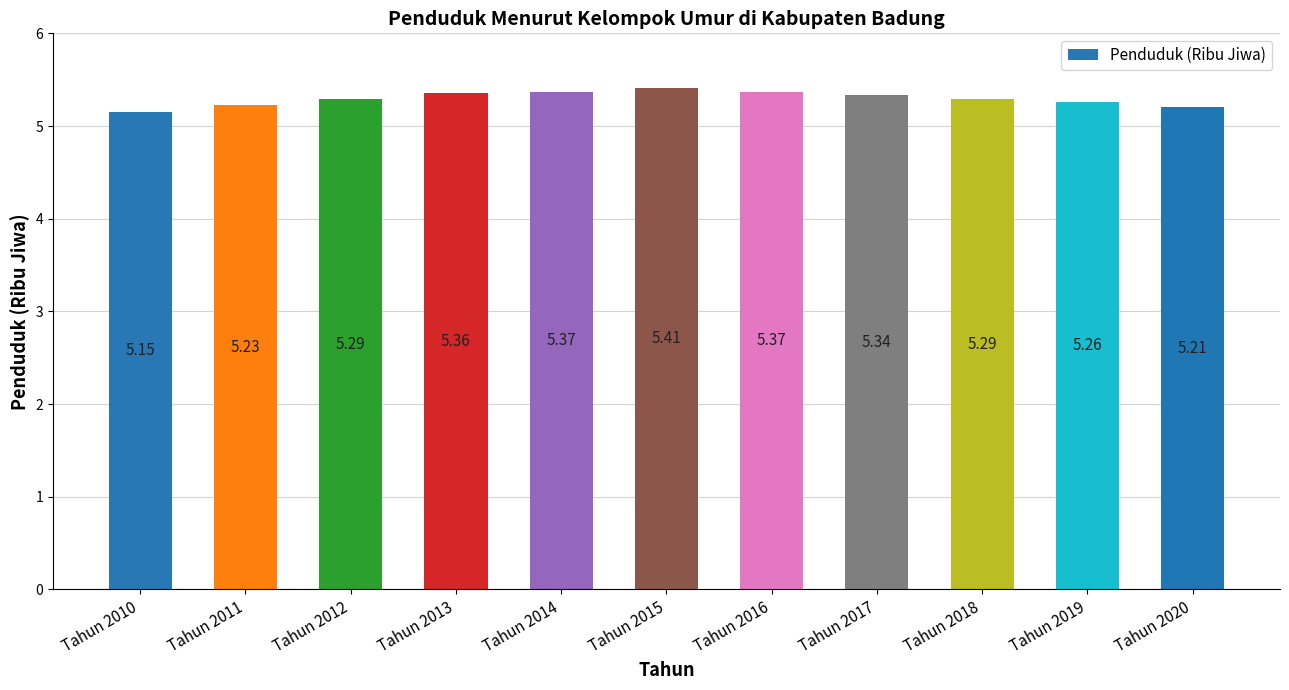

Which has a higher value, Tahun 2016 or Tahun 2020?

Tahun 2016